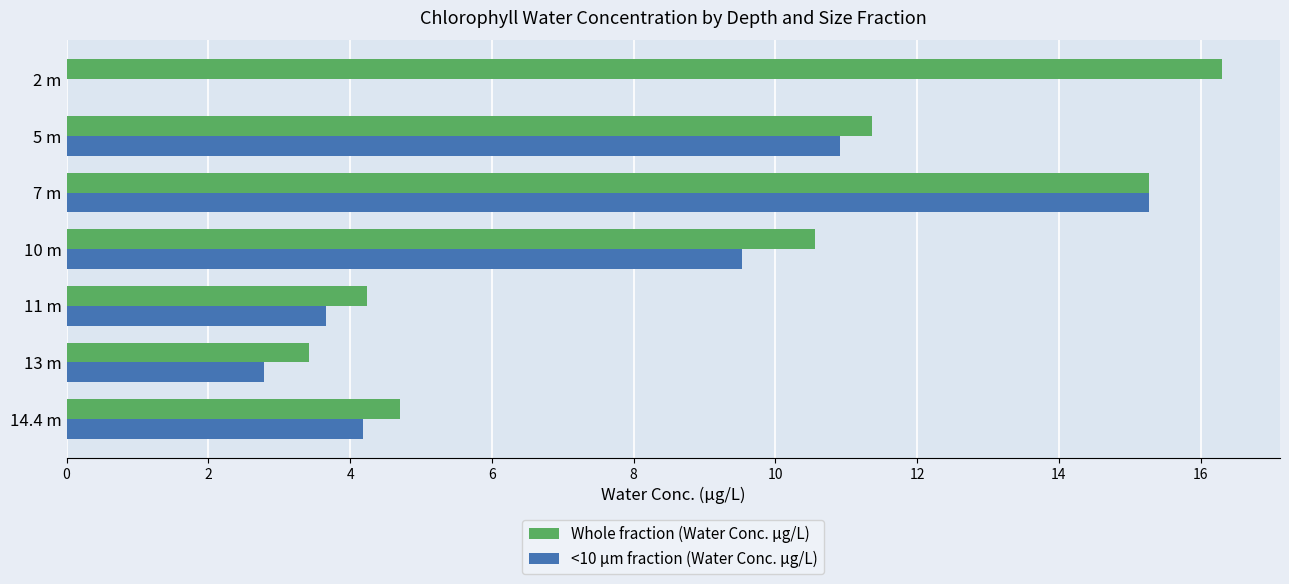

Rank the categories by Whole fraction (Water Conc. µg/L) value from highest to lowest.

2 m, 7 m, 5 m, 10 m, 14.4 m, 11 m, 13 m